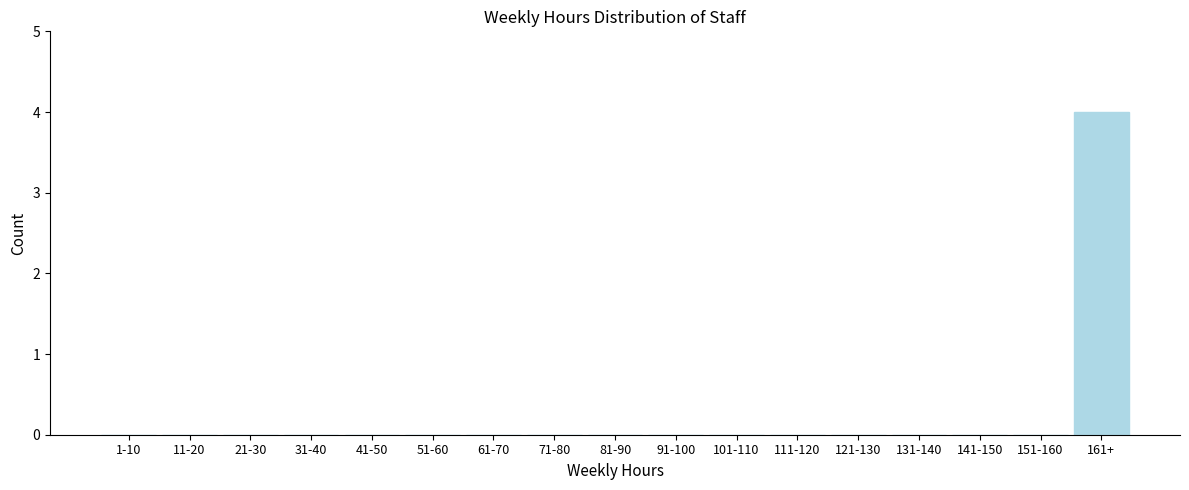

Reading left to right, extract all data points from this chart.

1-10=0	11-20=0	21-30=0	31-40=0	41-50=0	51-60=0	61-70=0	71-80=0	81-90=0	91-100=0	101-110=0	111-120=0	121-130=0	131-140=0	141-150=0	151-160=0	161+=4